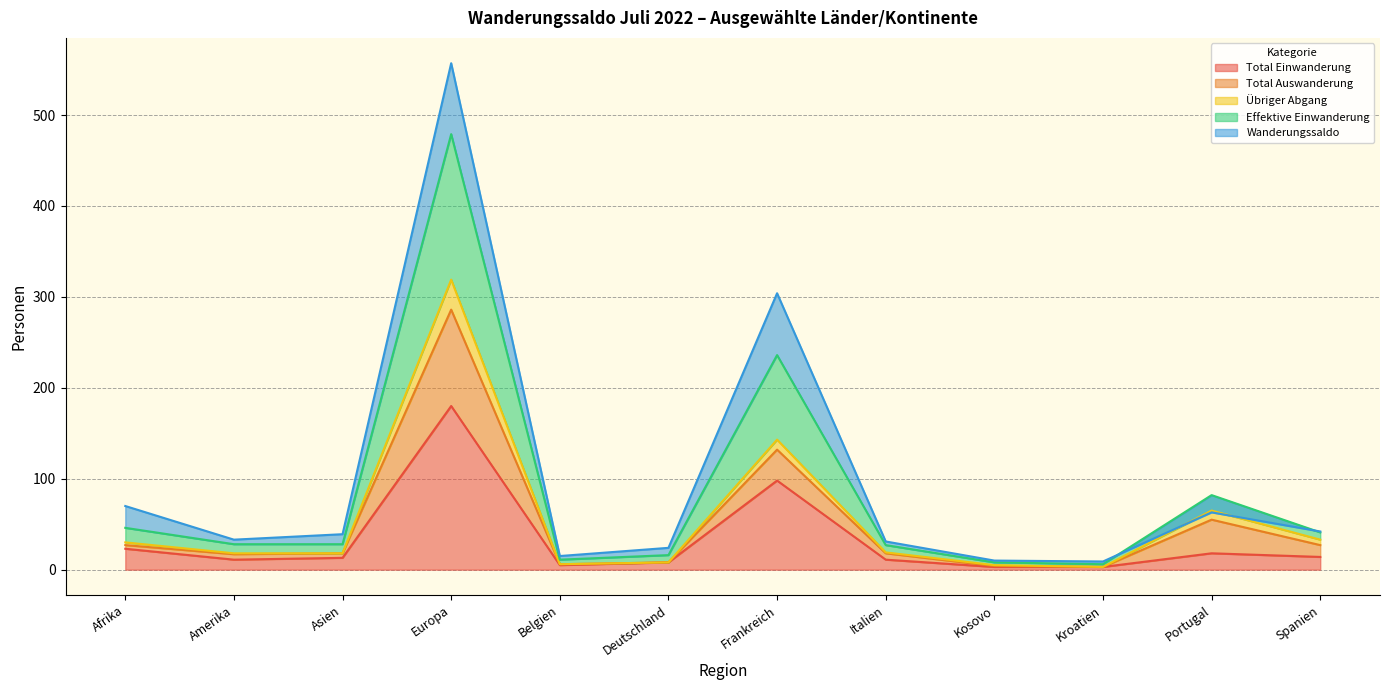

At which label is Total Einwanderung closest to 91?

Frankreich